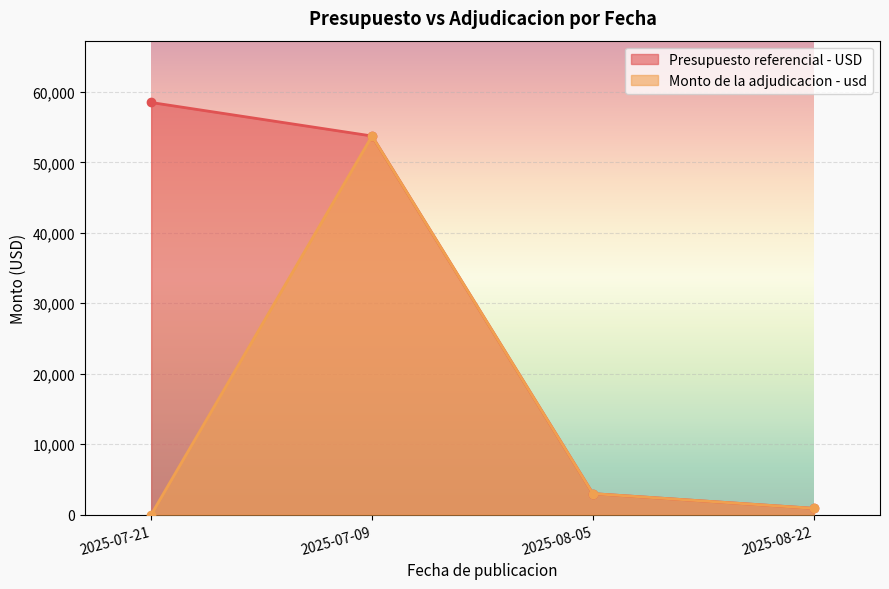

At which label does Presupuesto referencial - USD reach its peak?

2025-07-21